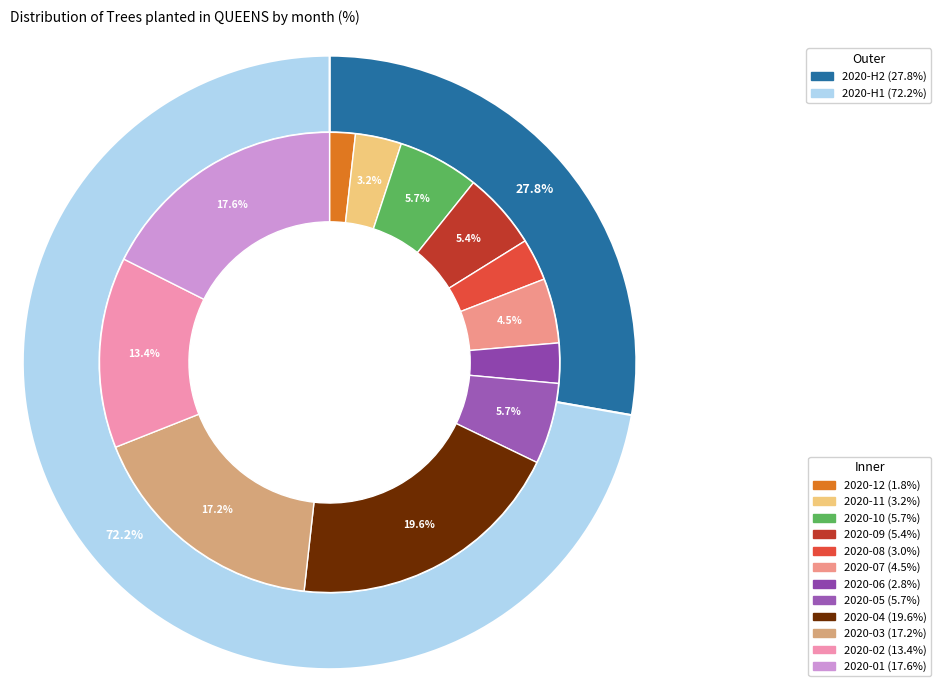

To the nearest percent, what is the average slice percentage?

8%